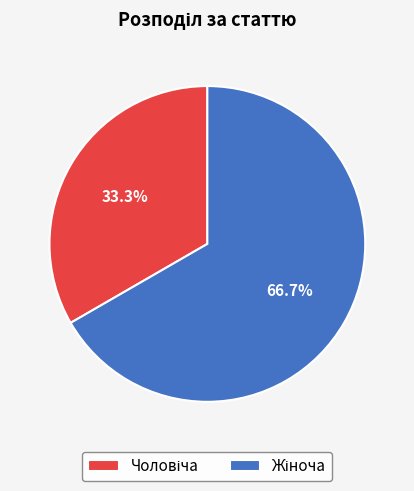

Is there any slice that represents more than half of the pie?

Yes